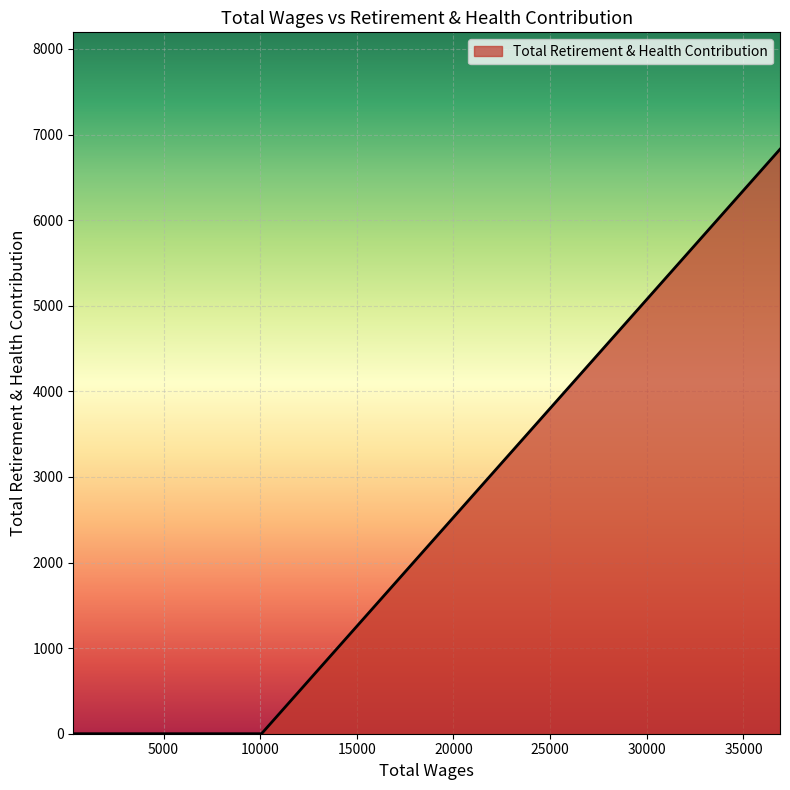

What is the average value?

1366